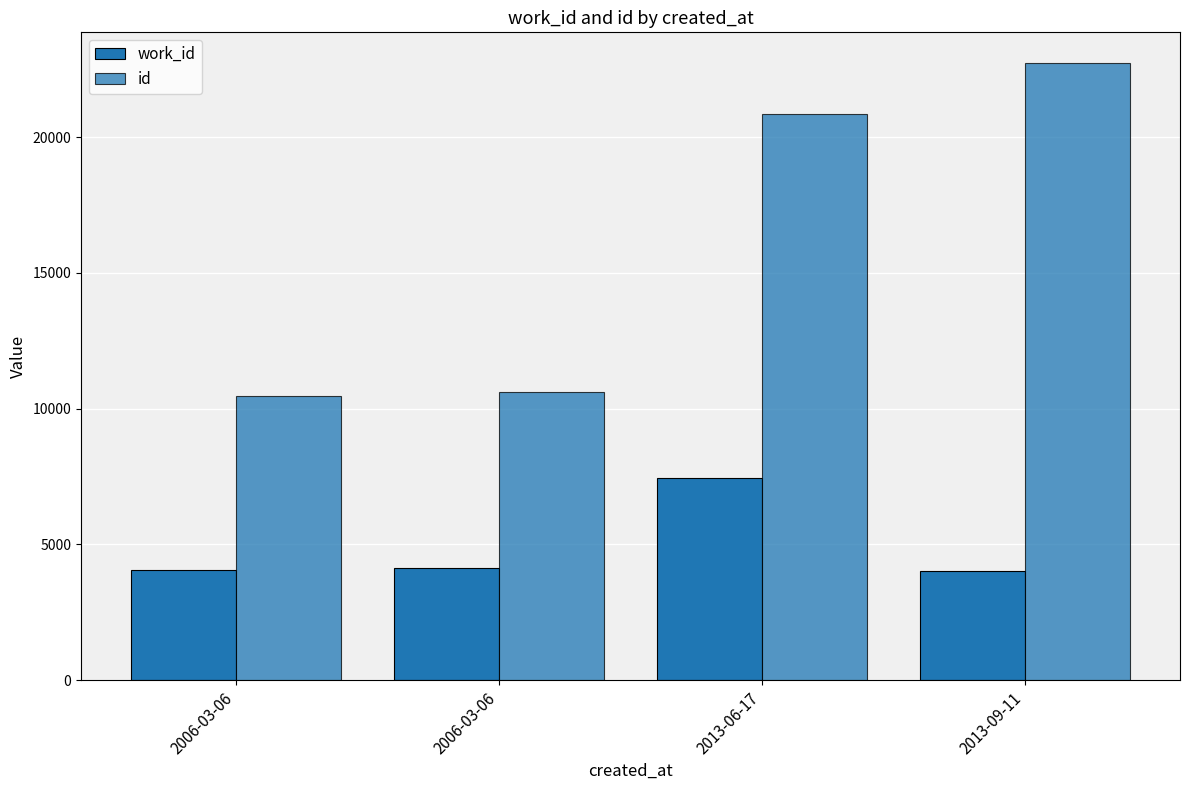

Count the number of data series in this chart.

2